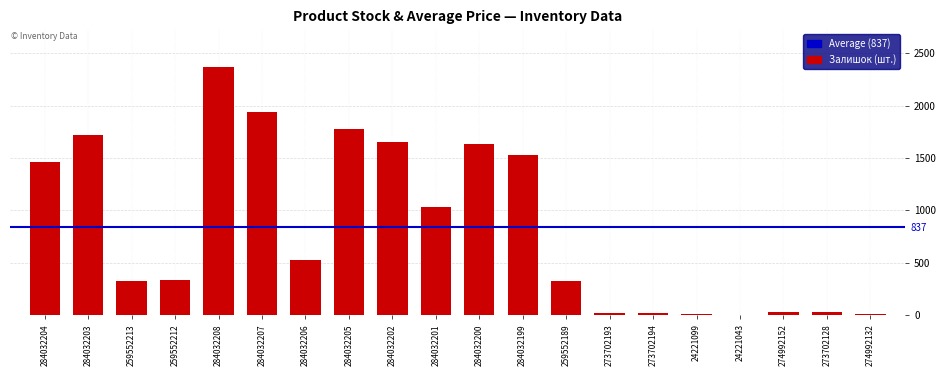

Approximately how many times larger is the value at 259552189 compared to 284032202?

0.2